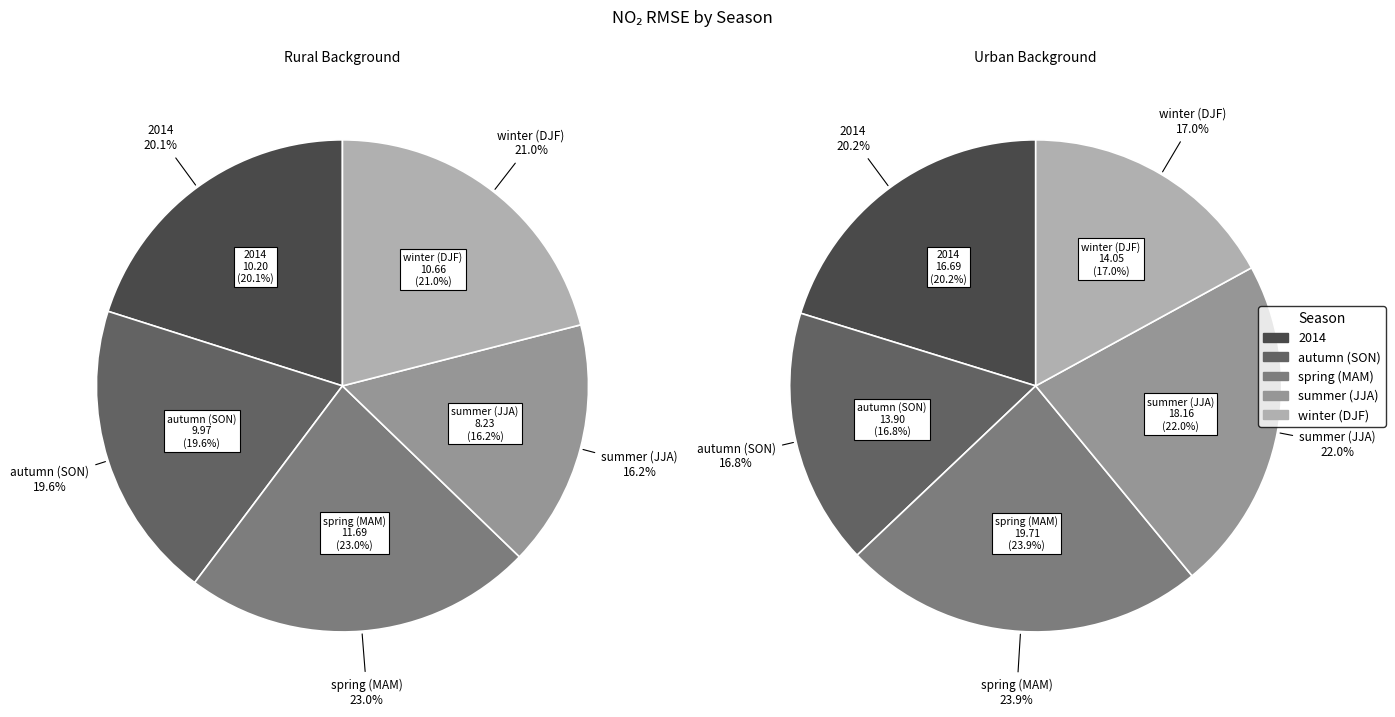

How many segments does this pie chart have?

5